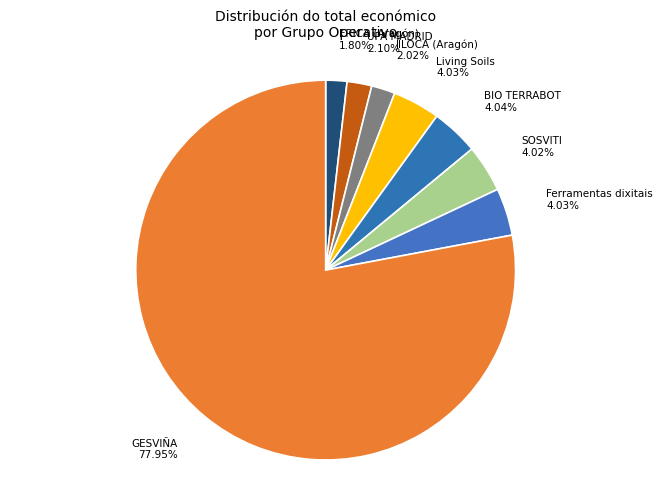

Count the number of slices in the pie.

8